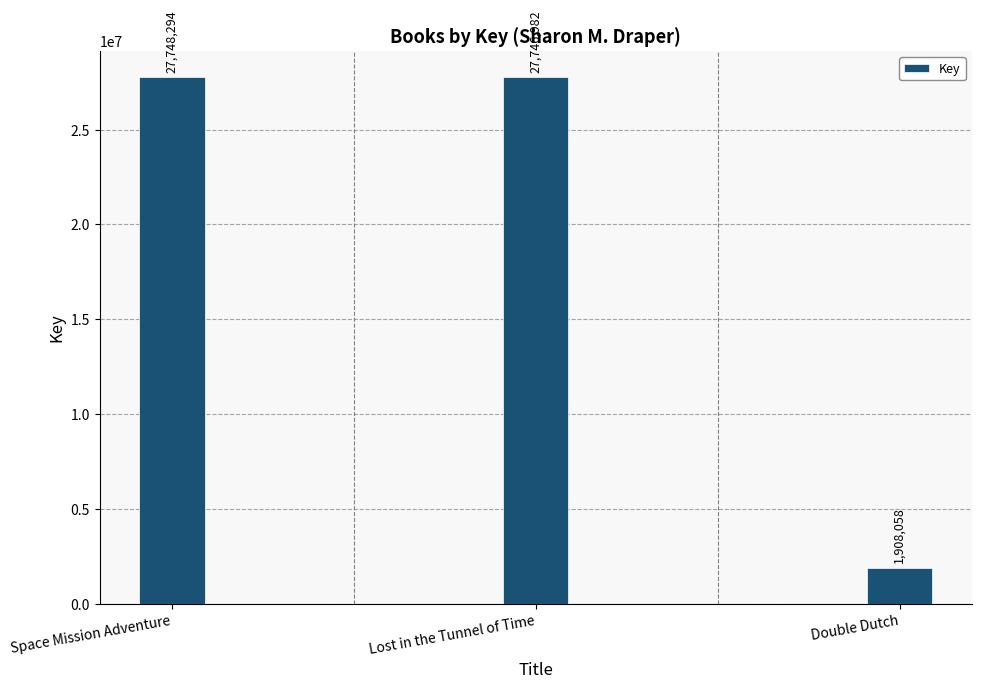

What is the change in value from Lost in the Tunnel of Time to Double Dutch?

-25838924